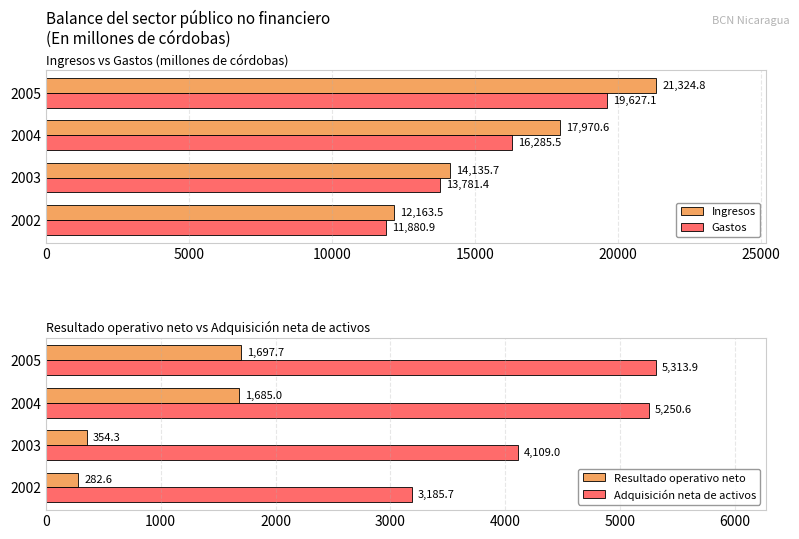

What value does the Ingresos series have at 2003?

14135.7